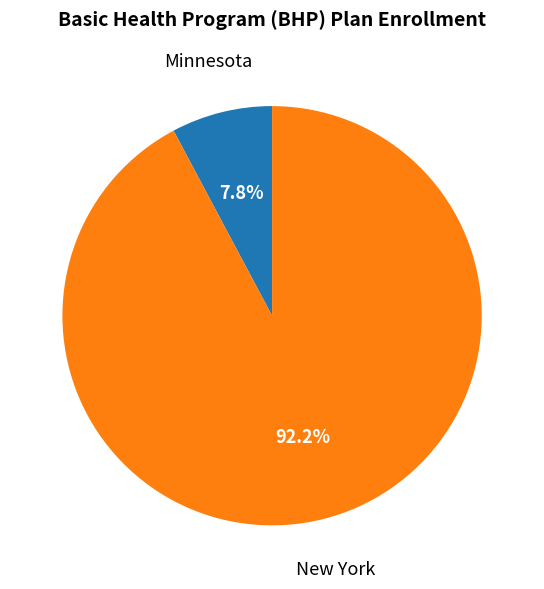

Is there a majority slice in this chart?

Yes